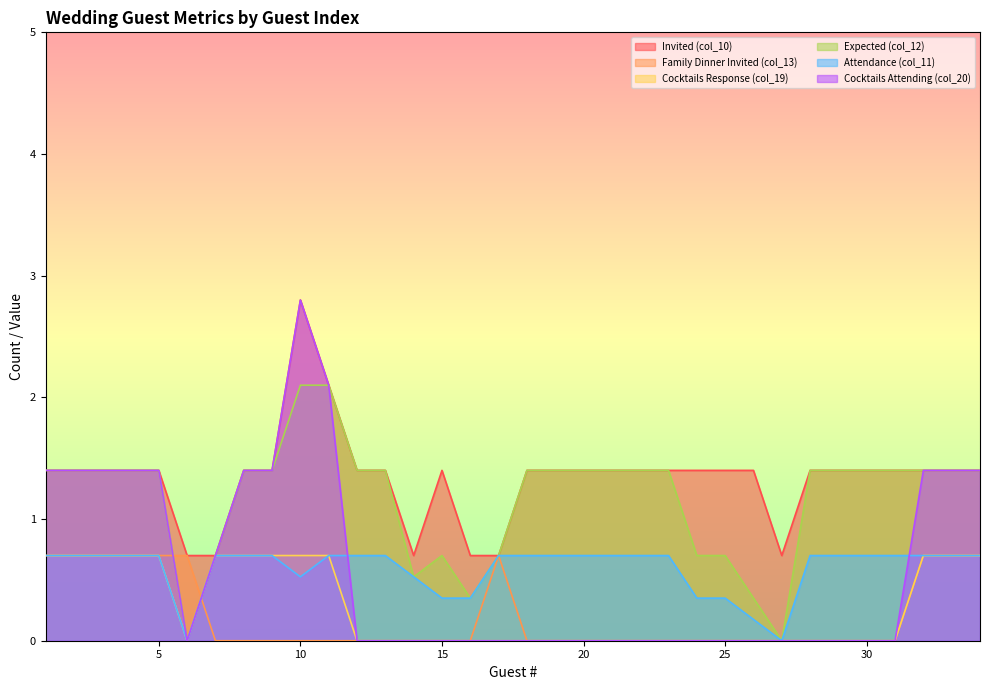

How many values in the Cocktails Attending (col_20) series exceed 0?

13